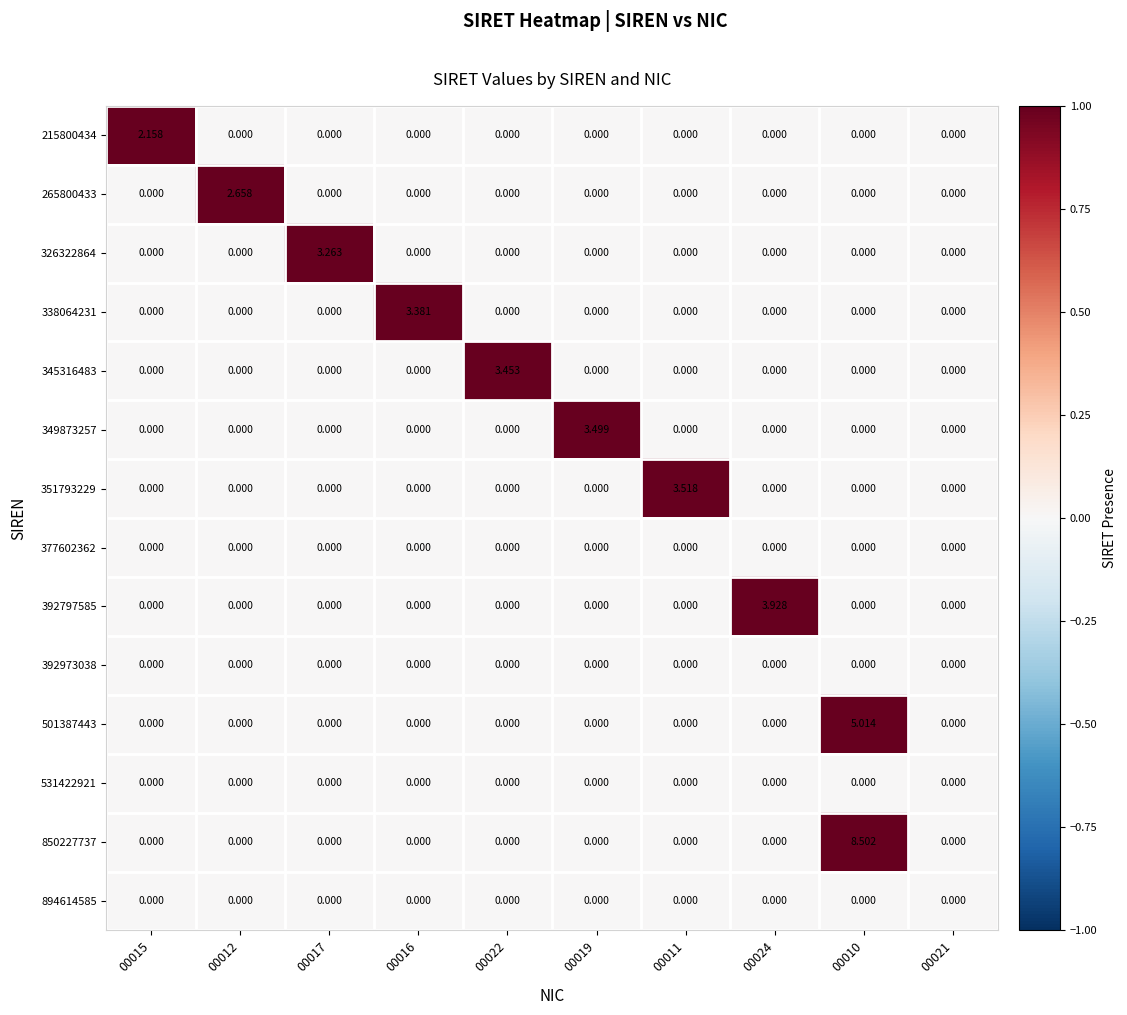

Is the value of 894614585 at 00016 greater than the value of 850227737 at 00010?

No